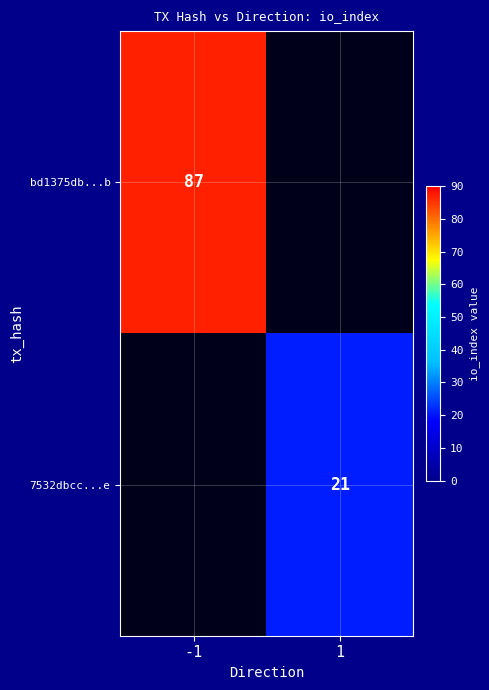

True or false: 7532dbcc...e has a value of 14.0 at 1.

False